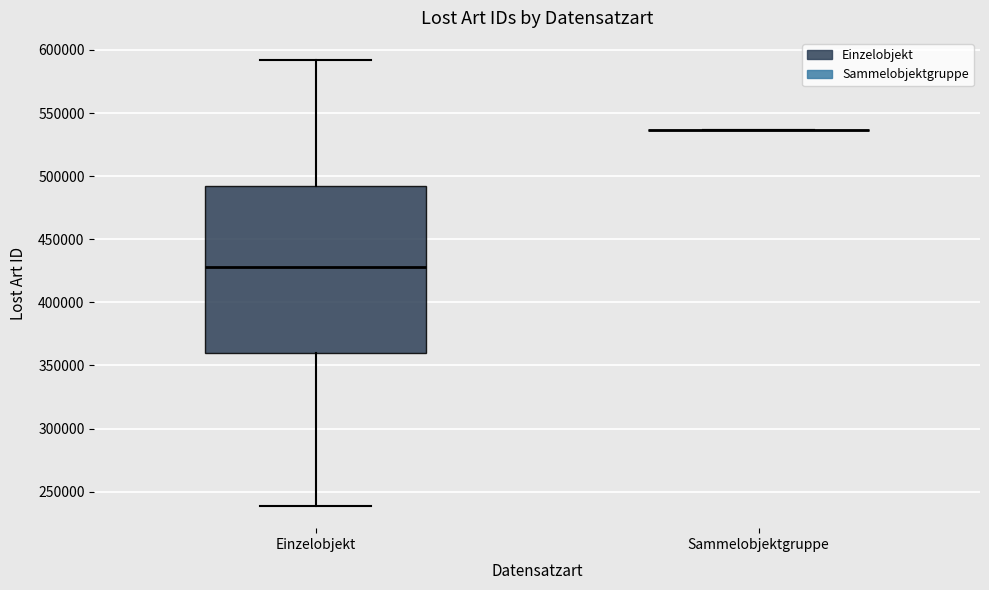

Reading left to right, transcribe this box plot: for each box, give where its median line is, the range the box spans, and where its two whiskers end, as read against the y-axis. The values are not printed on the chart, so give them approximately, as read against the axis.

Einzelobjekt: median 430000, box 360000 to 490000, whiskers 240000 to 590000
Sammelobjektgruppe: box collapsed to a line at 535000, whiskers 535000 to 535000